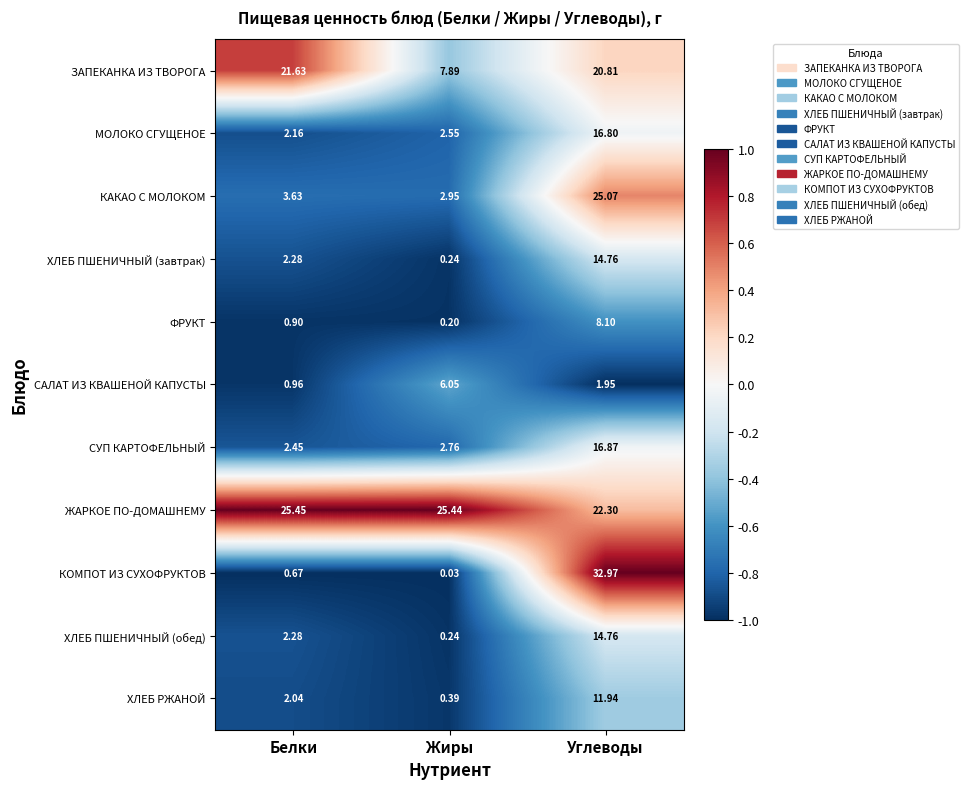

Between Белки and Углеводы, which series saw the biggest shift?

КОМПОТ ИЗ СУХОФРУКТОВ